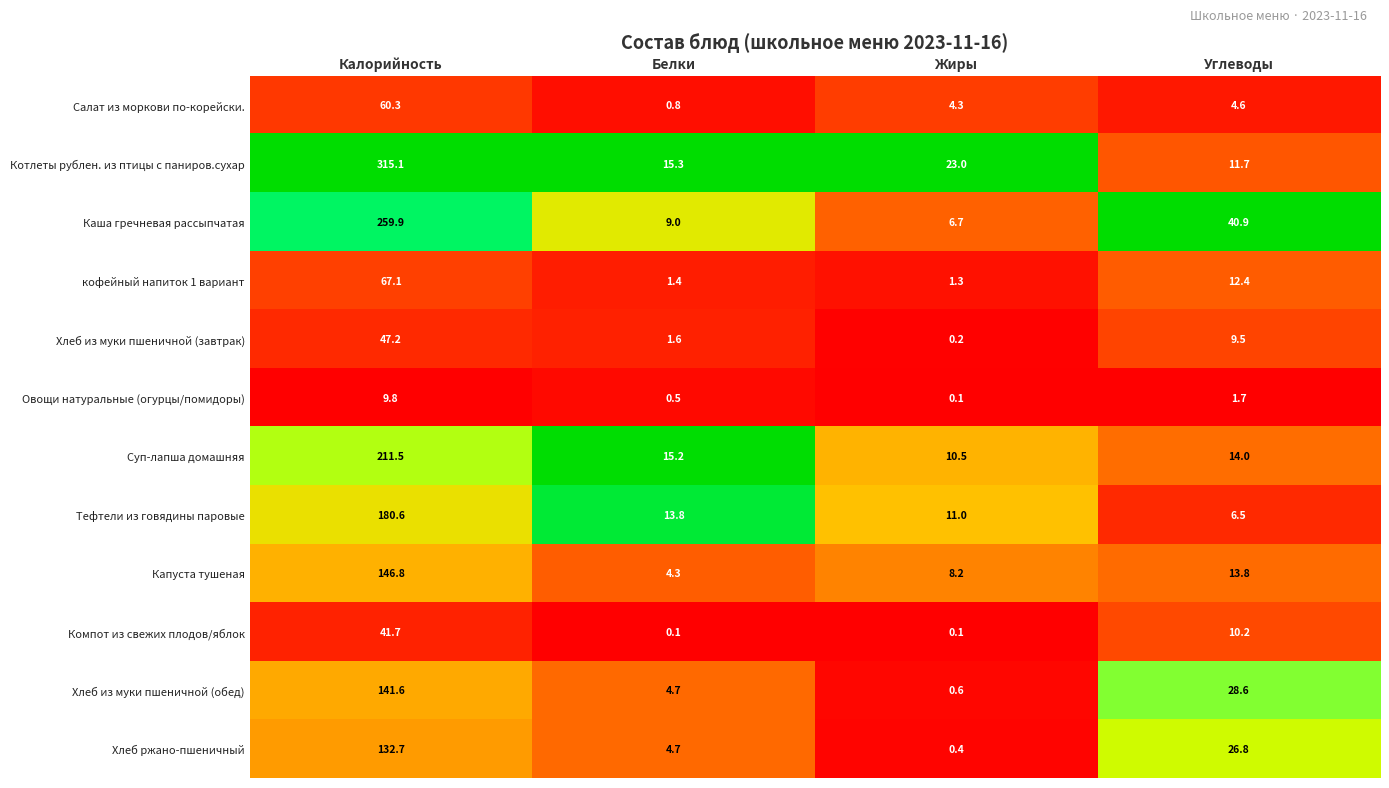

What is the sum of the Котлеты рублен. из птицы с паниров.сухар values at Жиры and Калорийность?

338.1